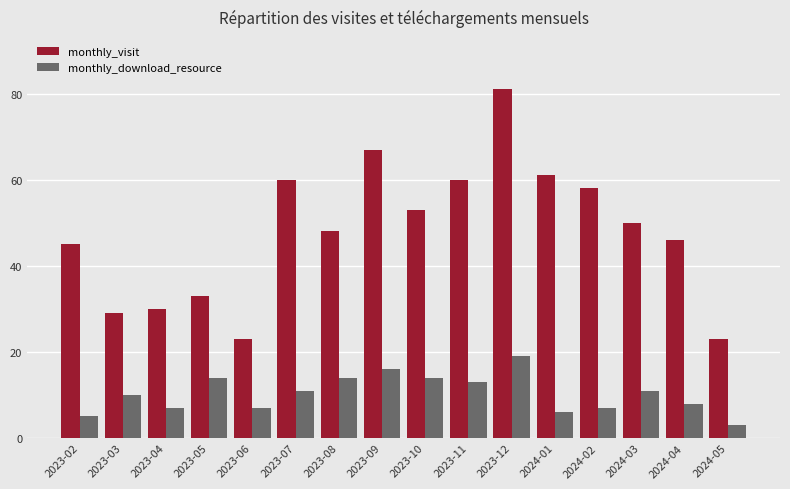

Does the chart contain stacked bars?

No